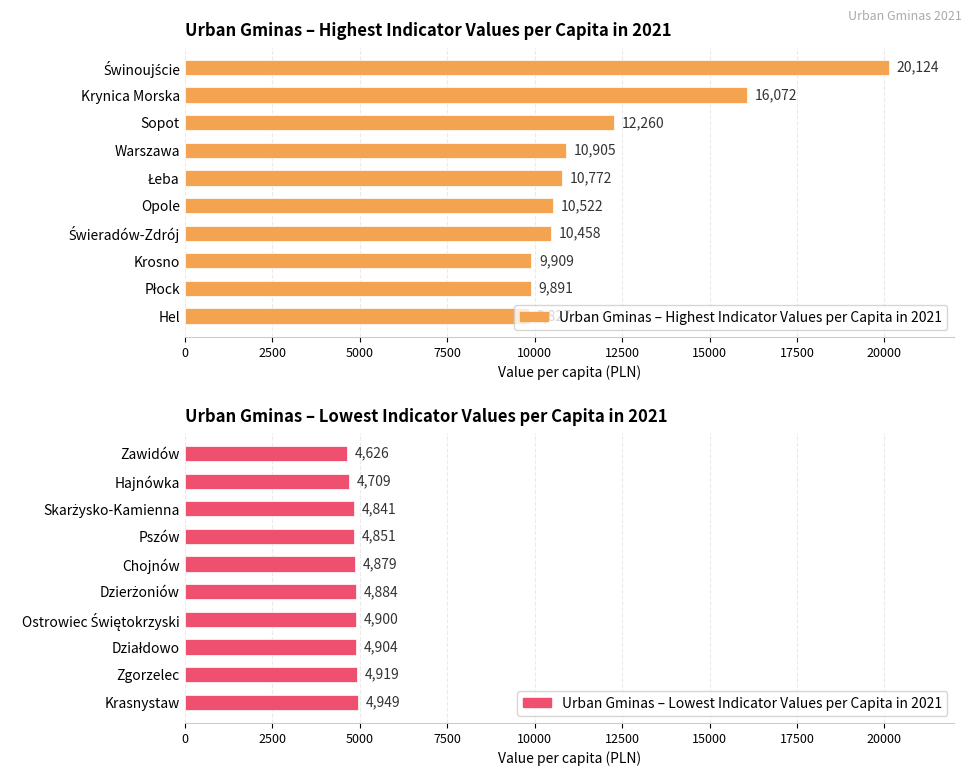

What are all the series names shown in the legend?

Urban Gminas – Highest Indicator Values per Capita in 2021, Urban Gminas – Lowest Indicator Values per Capita in 2021